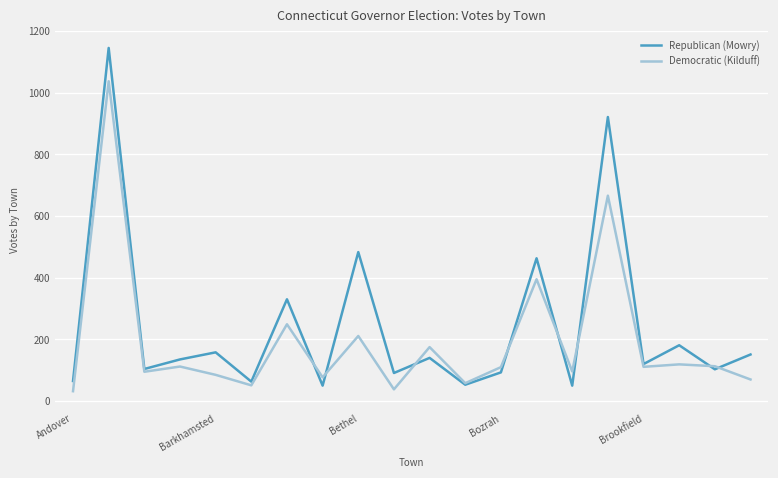

How many distinct data groups are displayed?

2